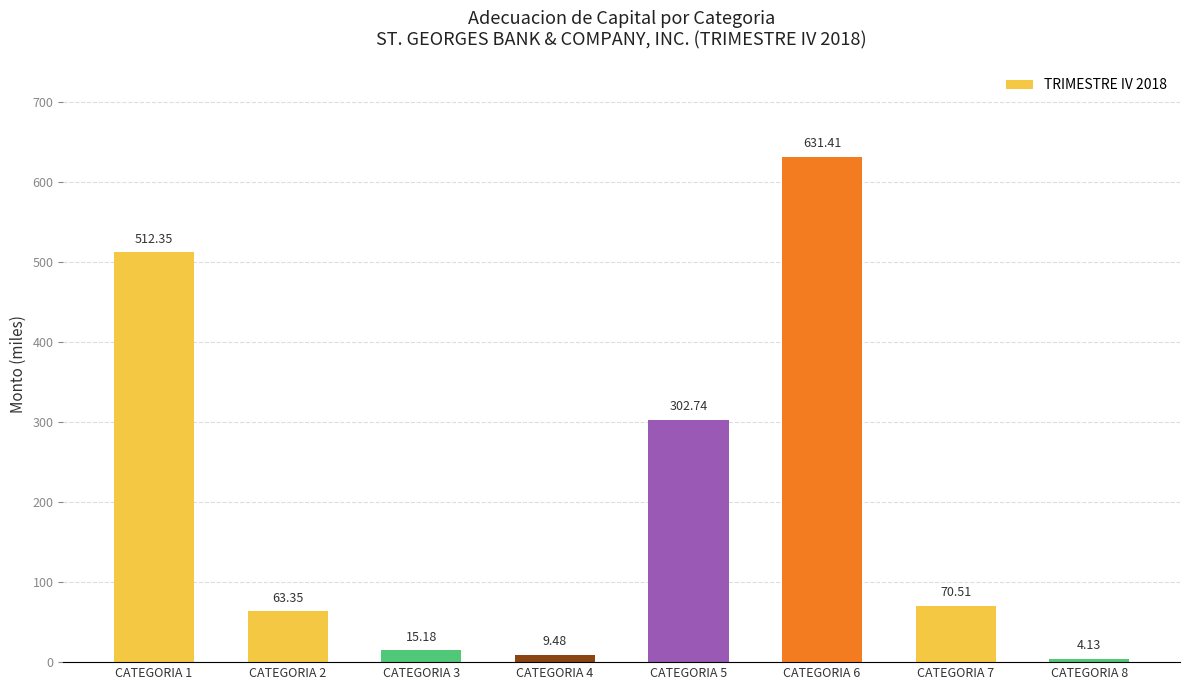

What is the maximum value shown in the chart?

631.4